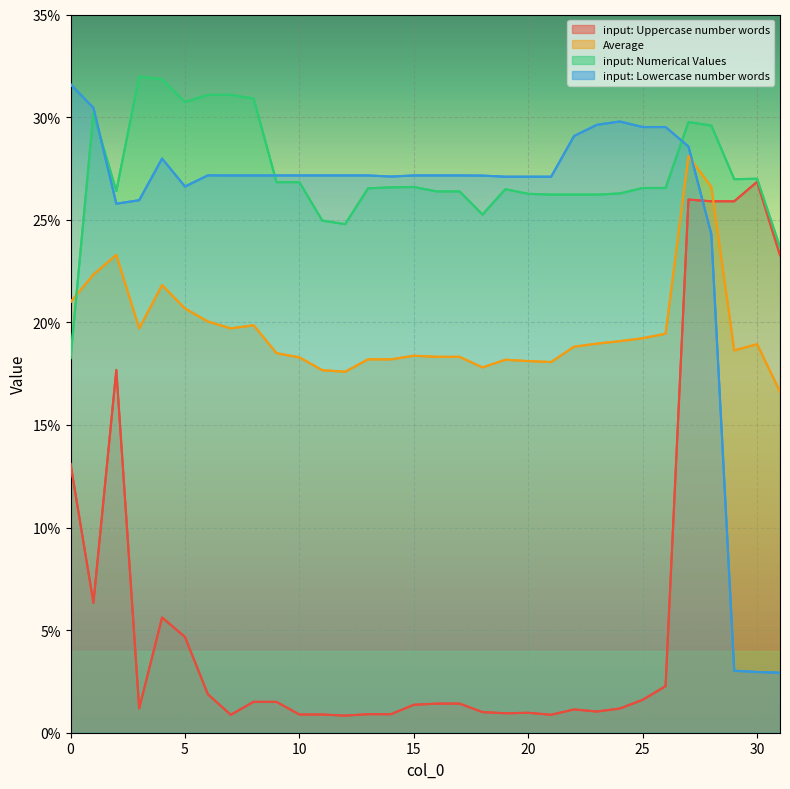

The value of input: Uppercase number words at 12 is 0.0. True or false?

False